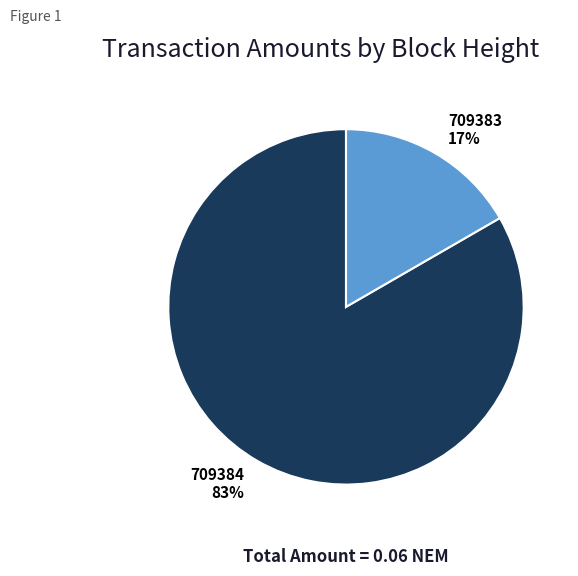

To the nearest percent, what is the average slice percentage?

50%